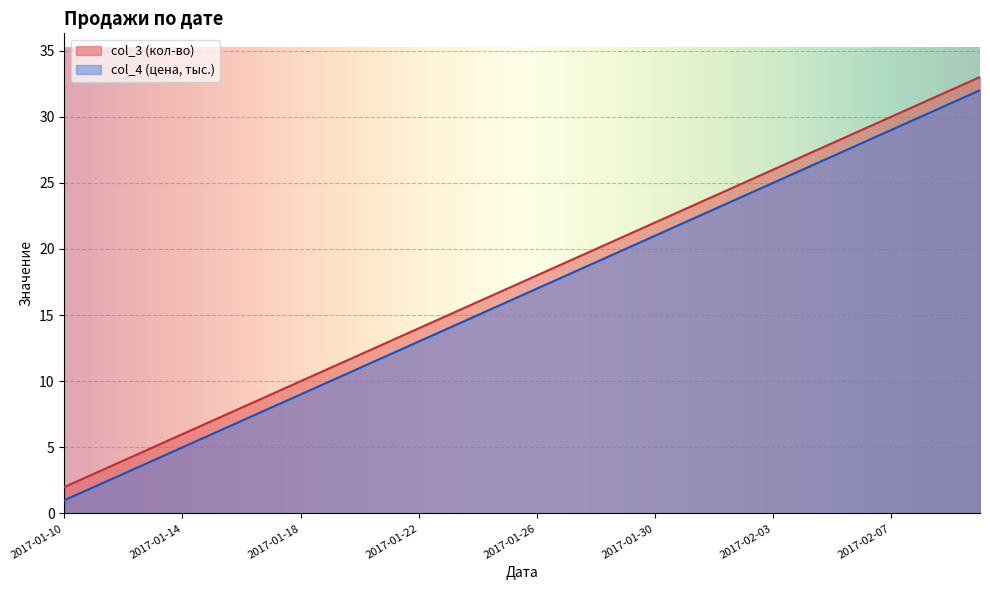

How many values in the col_4 series are below 17?

16